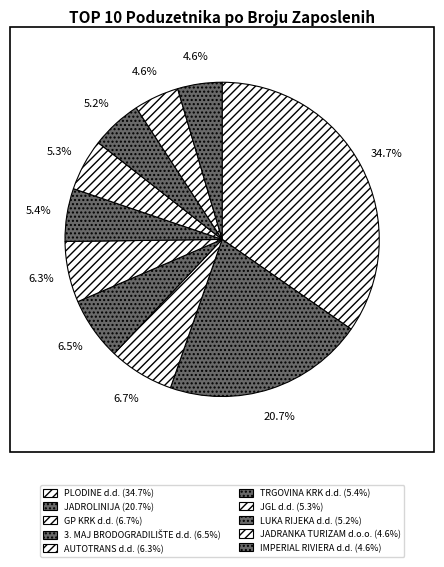

Rank the categories by value from lowest to highest.

IMPERIAL RIVIERA d.d., JADRANKA TURIZAM d.o.o., LUKA RIJEKA d.d., JGL d.d., TRGOVINA KRK d.d., AUTOTRANS d.d., 3. MAJ BRODOGRADILIŠTE d.d., GP KRK d.d., JADROLINIJA, PLODINE d.d.